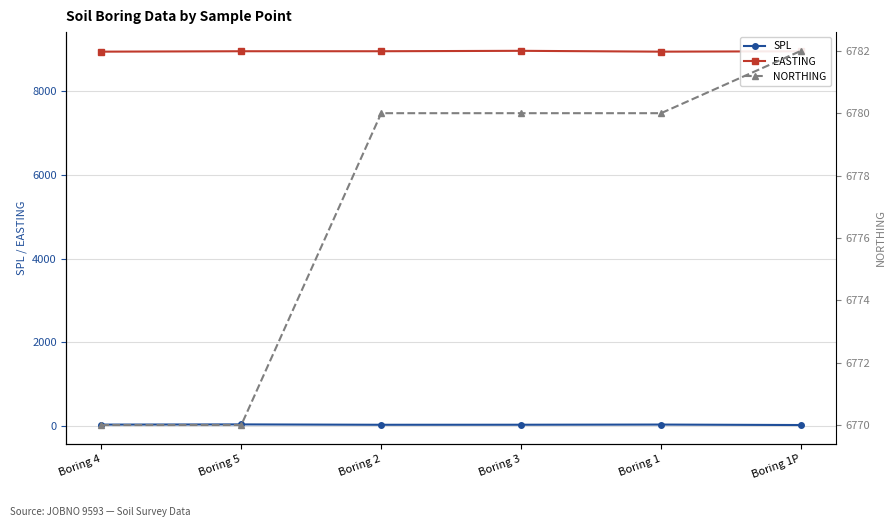

Where does the EASTING series first go above 8960?

Boring 3